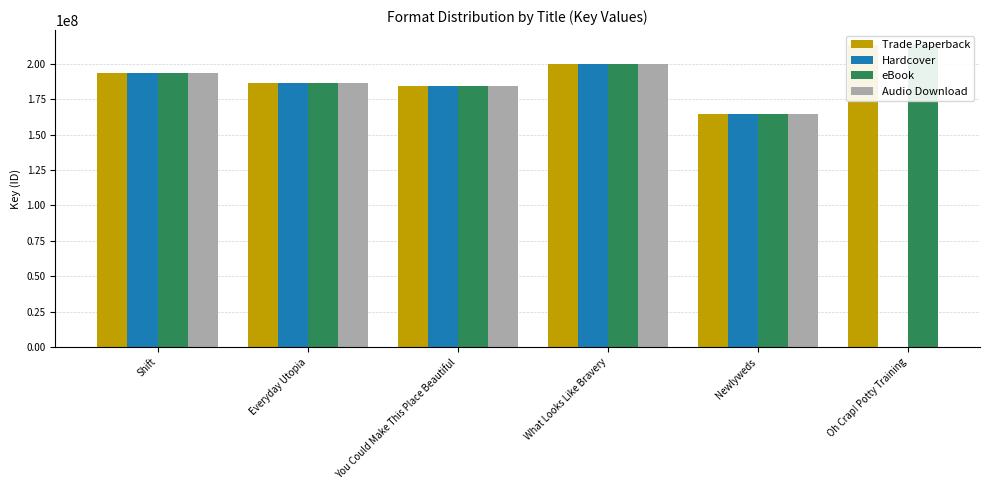

True or false: Hardcover has a value of 184215471.0 at You Could Make This Place Beautiful.

True